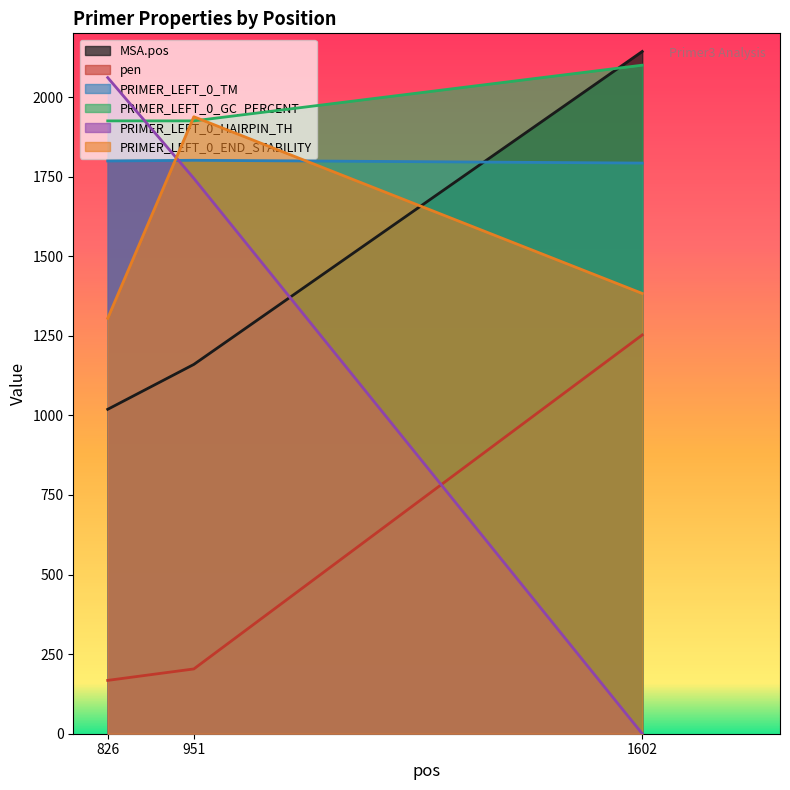

How many PRIMER_LEFT_0_HAIRPIN_TH values are between 0 and 2061?

3